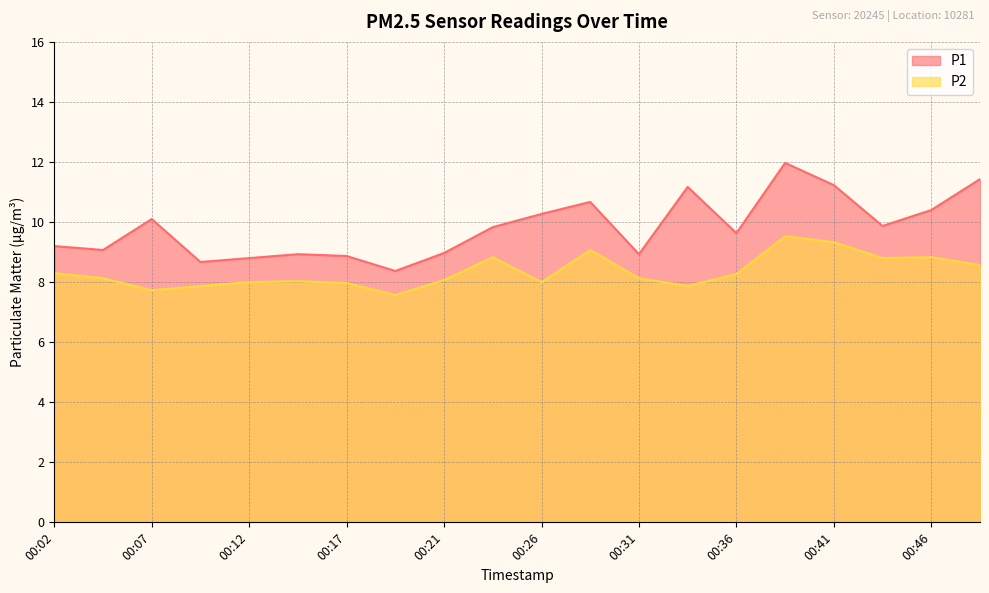

Rank the series by their maximum value, from lowest to highest.

P2, P1